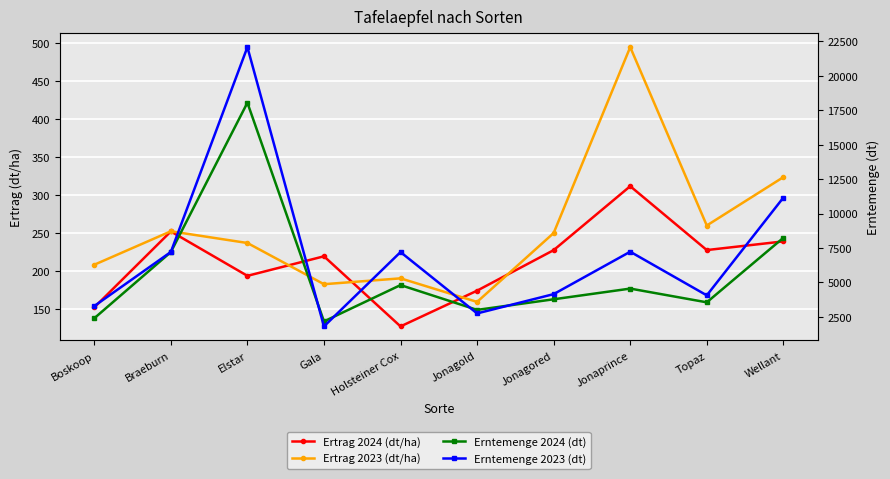

Where is the first local maximum for Erntemenge 2023 (dt)?

Elstar